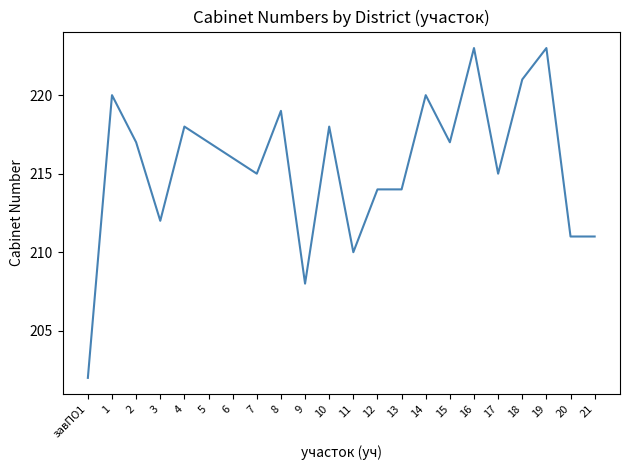

Between 21 and 16, which is larger?

16